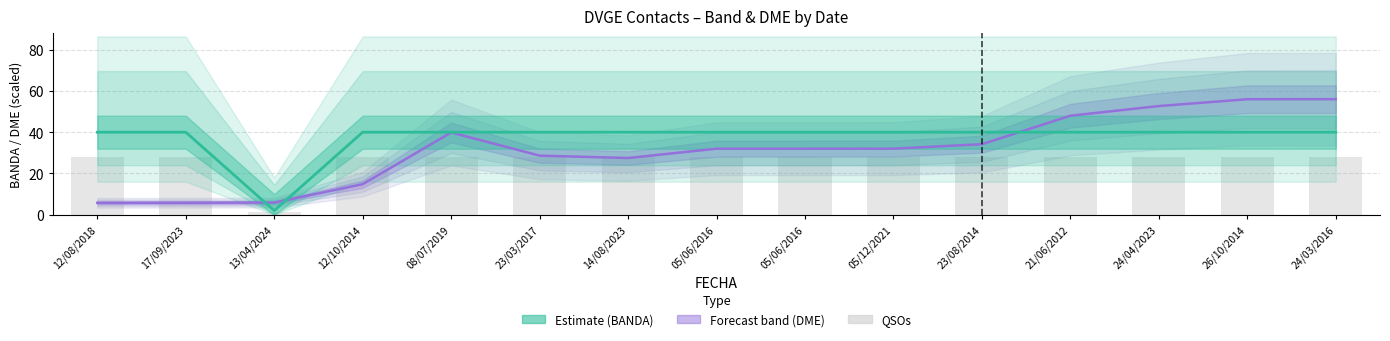

At which label is the value closest to 14?

13/04/2024